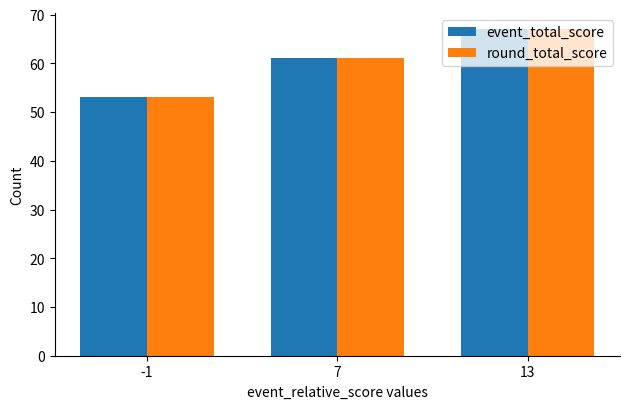

At which category does the chart reach its minimum across all series?

-1